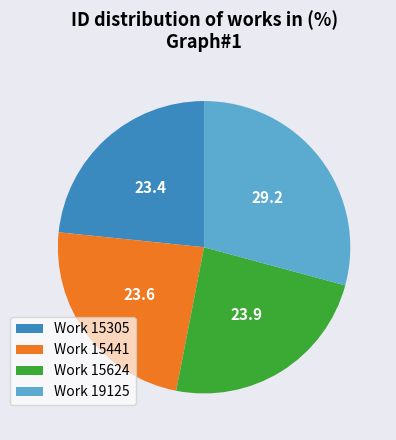

Is there a majority slice in this chart?

No